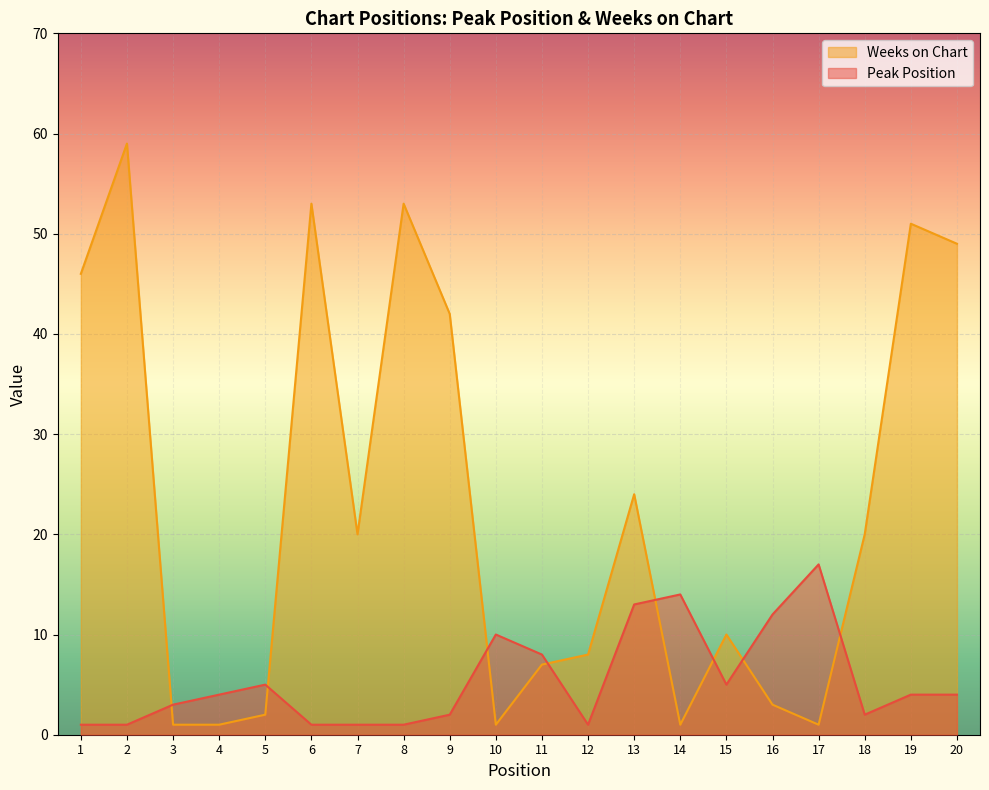

At which category does Peak Position reach its first local peak?

5